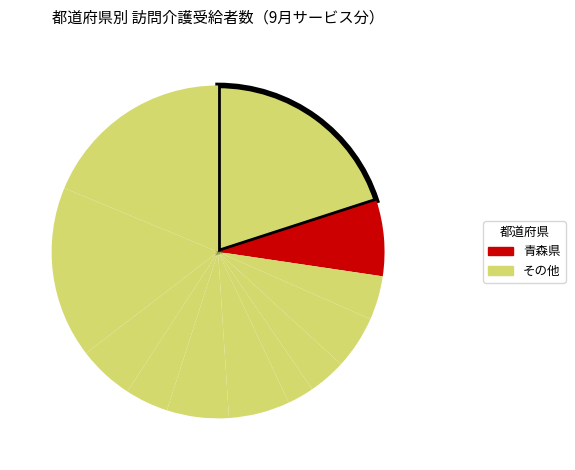

Which category has the smallest portion of the pie?

山形県